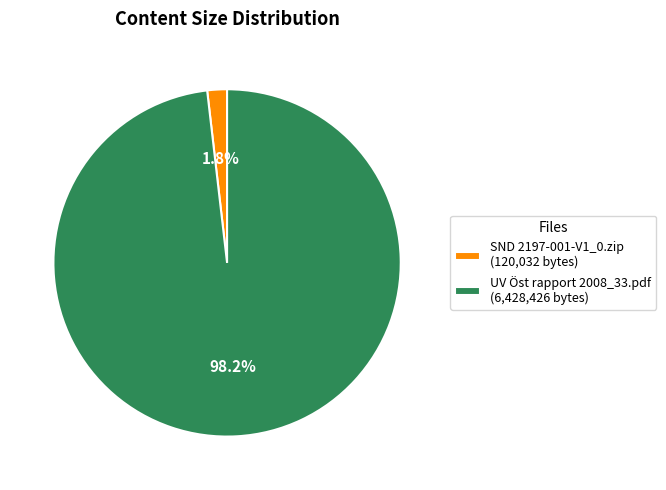

Rank the categories by value from lowest to highest.

SND 2197-001-V1_0.zip, UV Öst rapport 2008_33.pdf